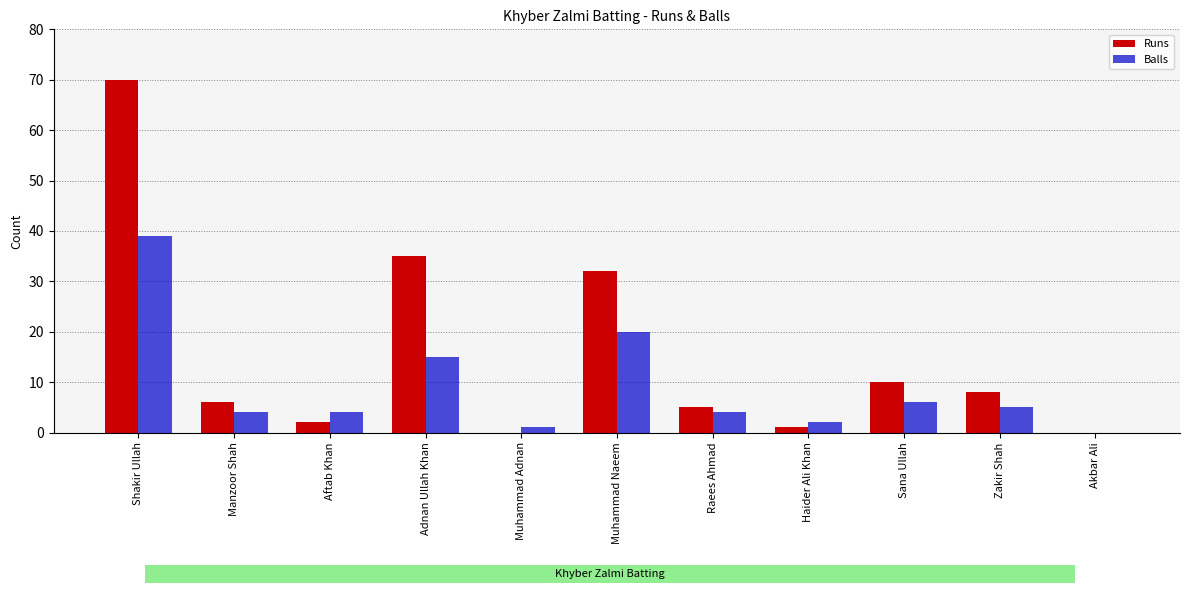

What are all the series names shown in the legend?

Runs, Balls